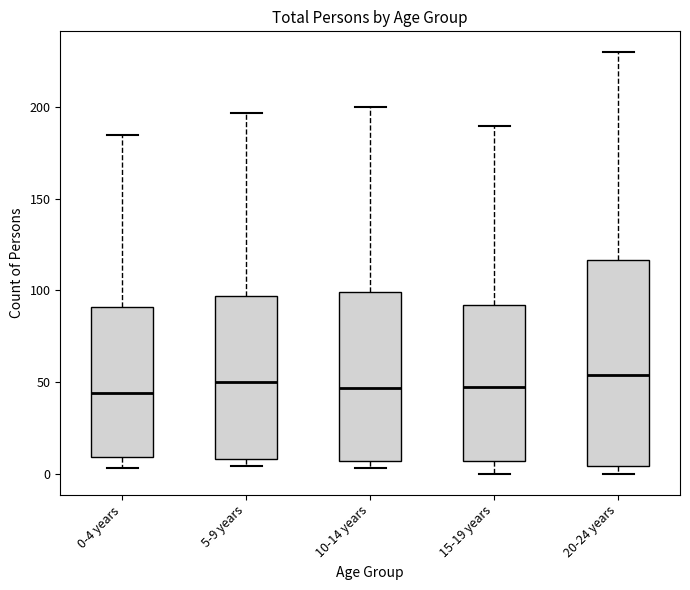

Reading left to right, transcribe this box plot: for each box, give where its median line is, the range the box spans, and where its two whiskers end, as read against the y-axis. The values are not printed on the chart, so give them approximately, as read against the axis.

0-4 years: median 45, box 10 to 90, whiskers 5 to 185
5-9 years: median 50, box 10 to 95, whiskers 5 to 195
10-14 years: median 45, box 5 to 100, whiskers 5 (just below the box's lower edge) to 200
15-19 years: median 50, box 5 to 90, whiskers 0 to 190
20-24 years: median 55, box 5 to 115, whiskers 0 to 230